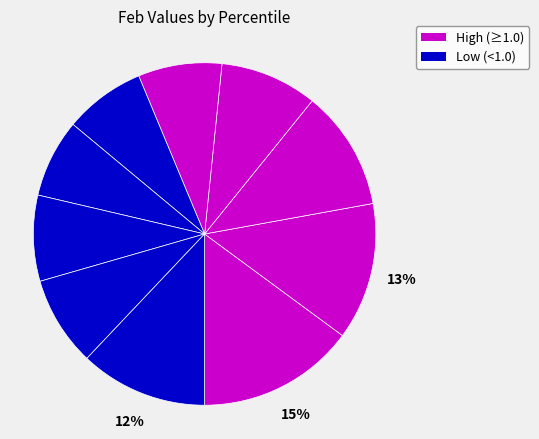

How many slices are in this pie chart?

10